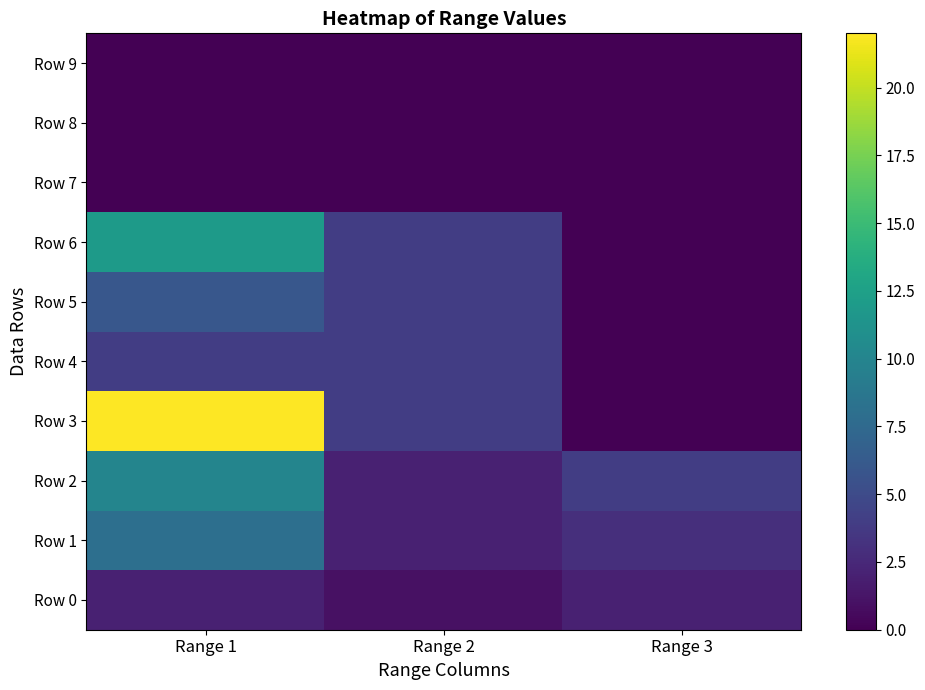

Reading right to left, what are all the values shown in this chart?

Row 0: Range 3=2	Range 2=1	Range 1=2
Row 1: Range 3=3	Range 2=2	Range 1=8
Row 2: Range 3=4	Range 2=2	Range 1=10
Row 3: Range 3=0	Range 2=4	Range 1=22
Row 4: Range 3=0	Range 2=4	Range 1=4
Row 5: Range 3=0	Range 2=4	Range 1=6
Row 6: Range 3=0	Range 2=4	Range 1=12
Row 7: Range 3=0	Range 2=0	Range 1=0
Row 8: Range 3=0	Range 2=0	Range 1=0
Row 9: Range 3=0	Range 2=0	Range 1=0